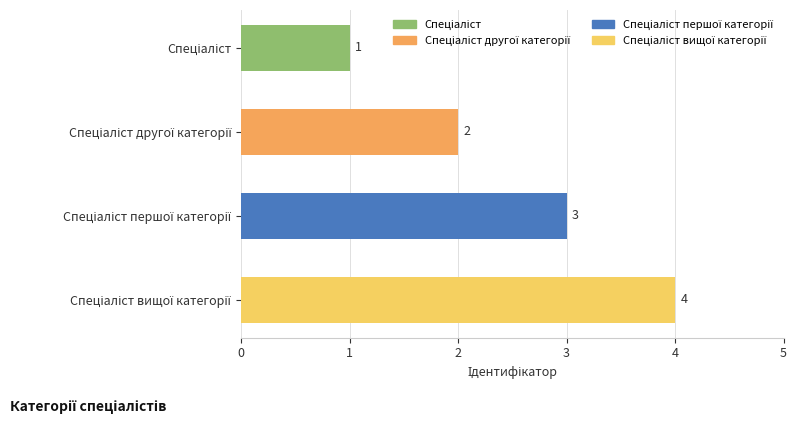

Count the values in the range 2 to 4.

3